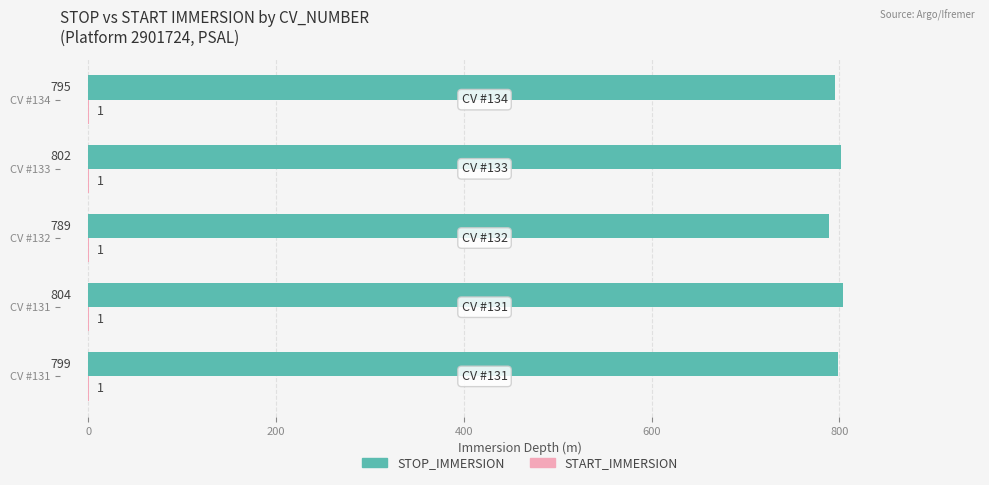

How many distinct data groups are displayed?

2